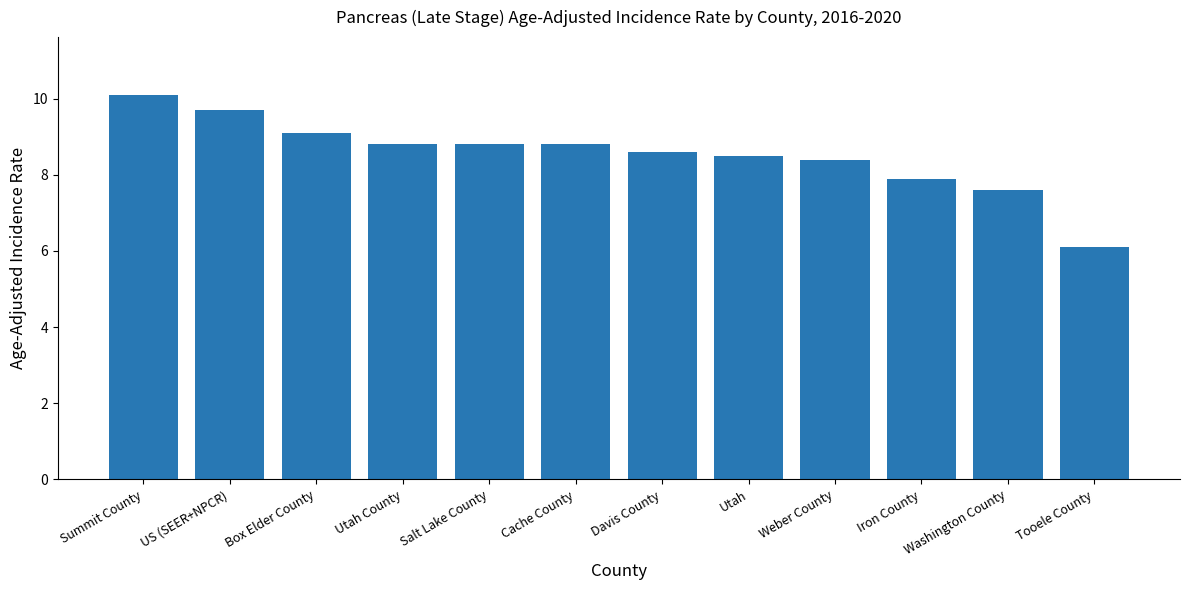

Reading right to left, transcribe all the data shown in this chart.

Tooele County=6.1	Washington County=7.6	Iron County=7.9	Weber County=8.4	Utah=8.5	Davis County=8.6	Cache County=8.8	Salt Lake County=8.8	Utah County=8.8	Box Elder County=9.1	US (SEER+NPCR)=9.7	Summit County=10.1